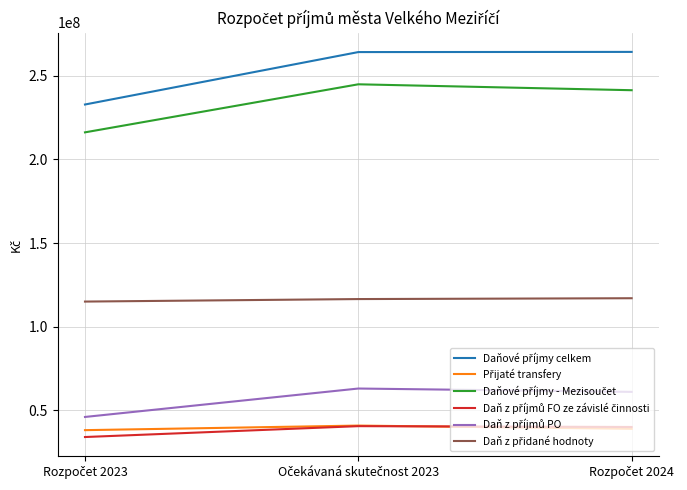

What is the smallest value displayed?

34000000